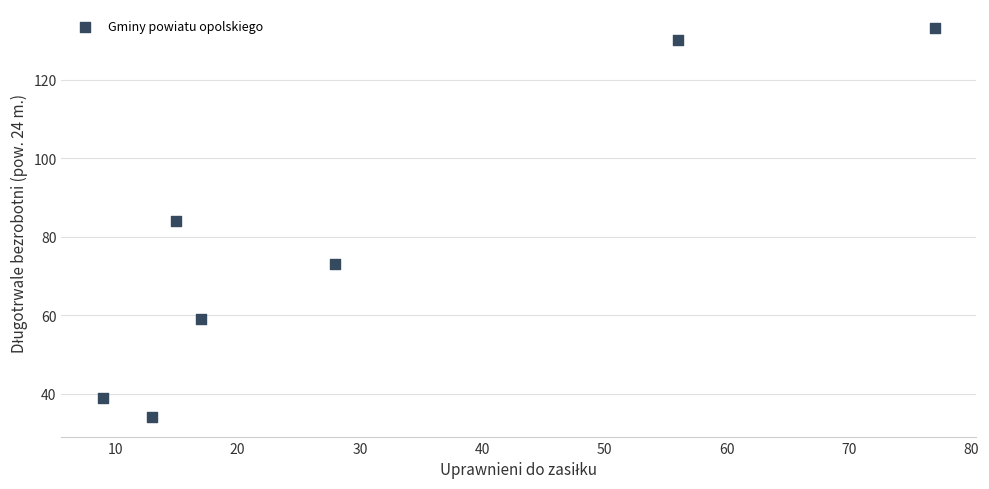

What is the average Y value?

79